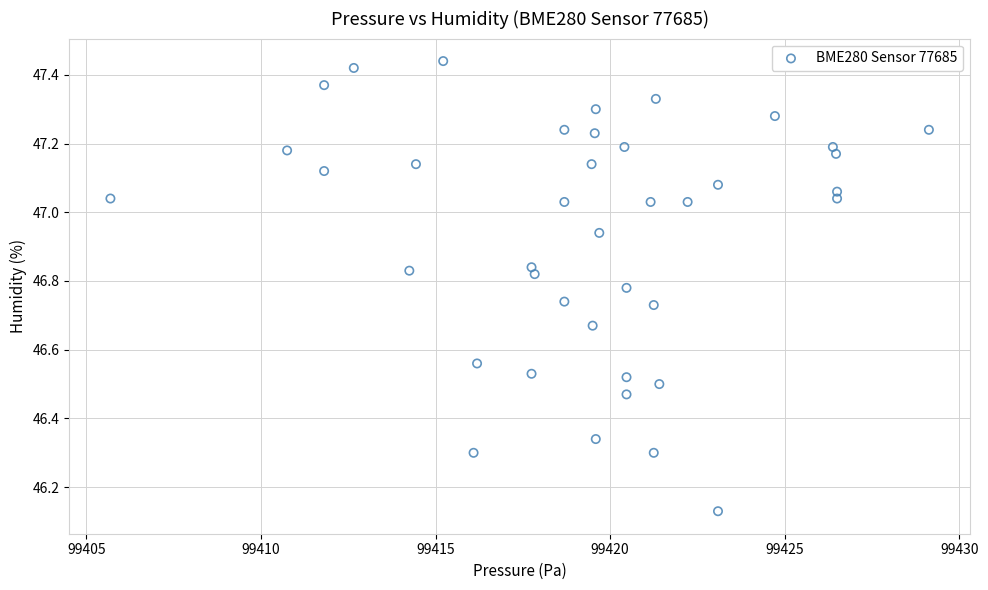

What is the range of X values (max minus min)?

23.4